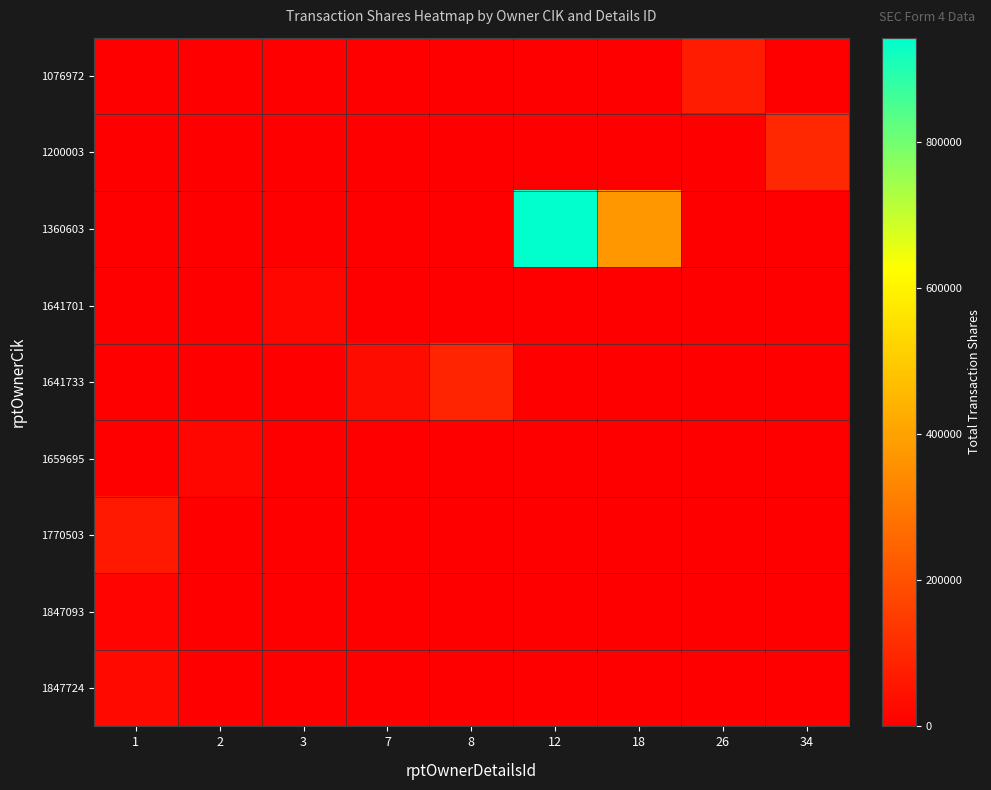

Which has a higher value, 8 or 2?

8